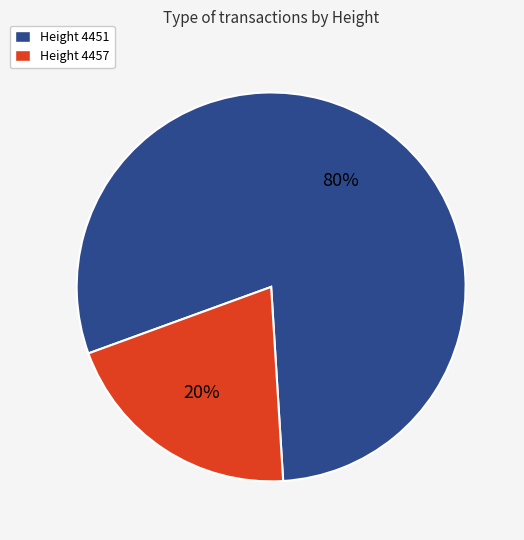

What is the largest slice in the pie chart?

Height 4451